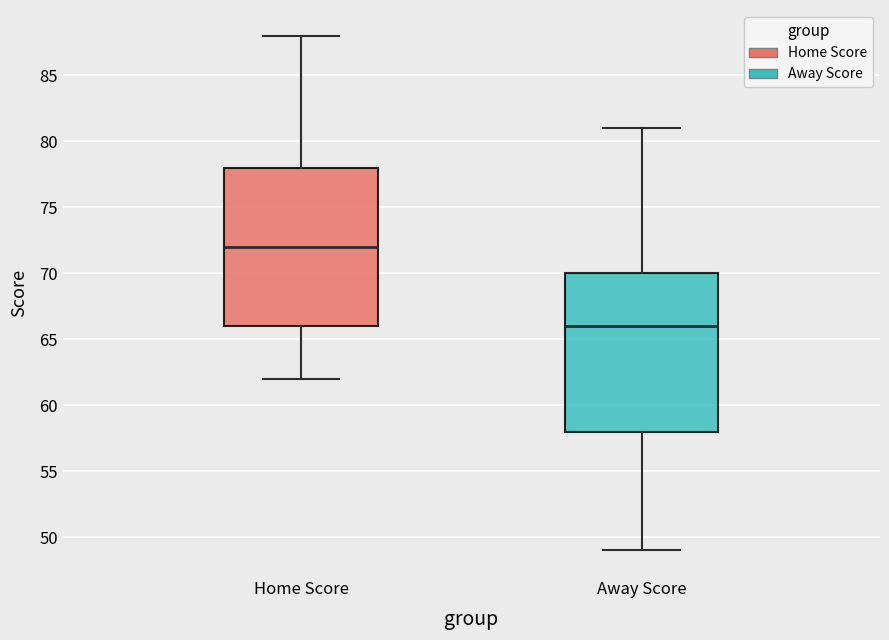

Reading left to right, read every box against the y-axis: the position of its median line, the range the box covers, and the ends of its whiskers. The values are not printed on the chart, so give them approximately, as read against the axis.

Home Score: median 72, box 66 to 78, whiskers 62 to 88
Away Score: median 66, box 58 to 70, whiskers 49 to 81